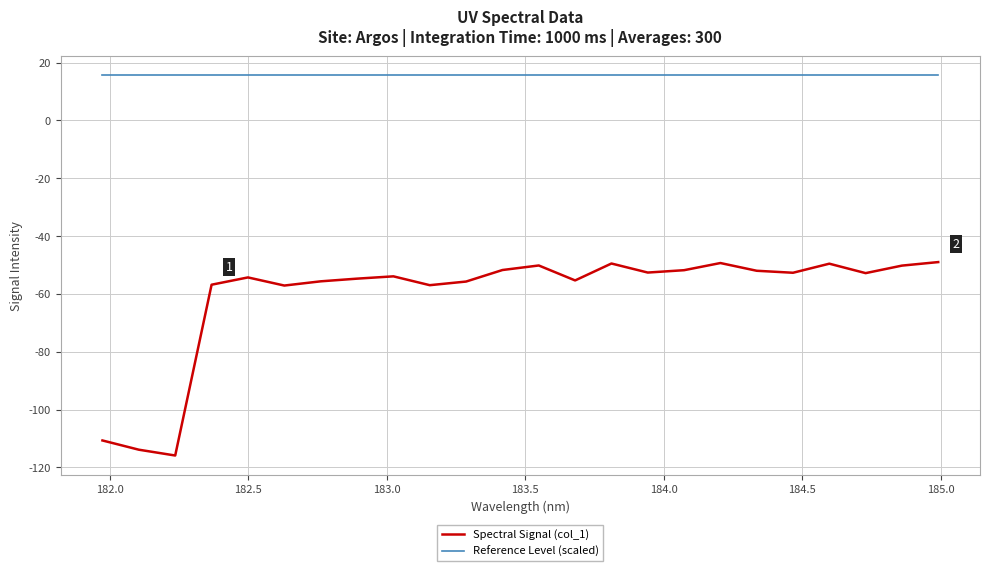

What are all the series names shown in the legend?

Spectral Signal (col_1), Reference Level (scaled)